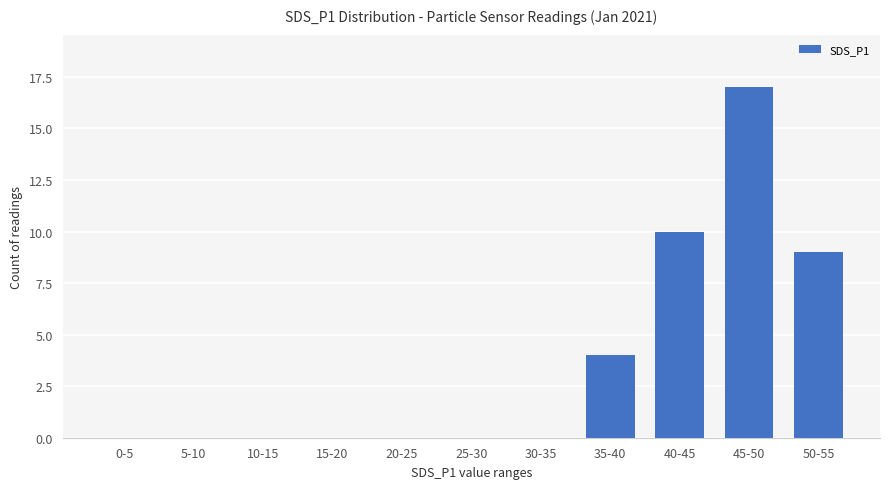

What is the sum of the values at 35-40 and 30-35?

4